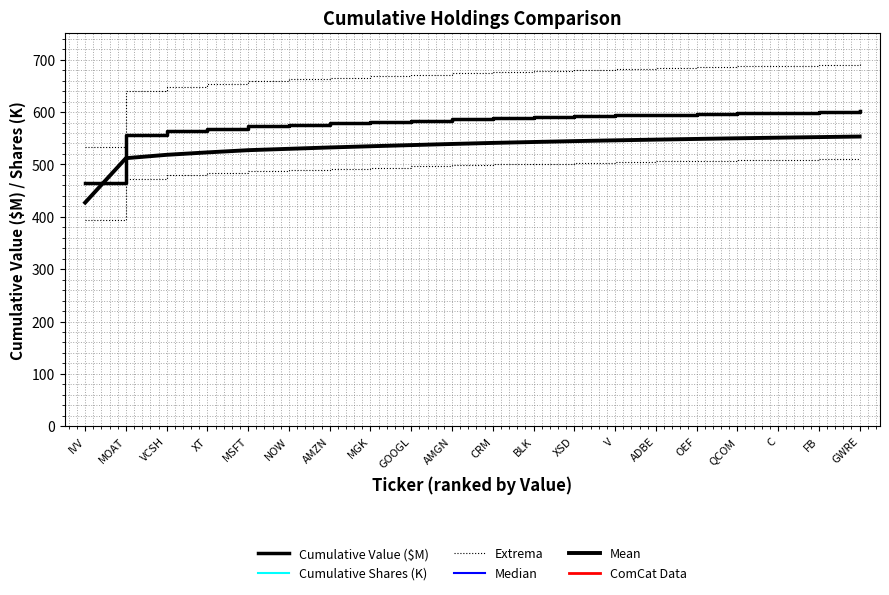

Which has a higher value, IVV or ADBE?

ADBE